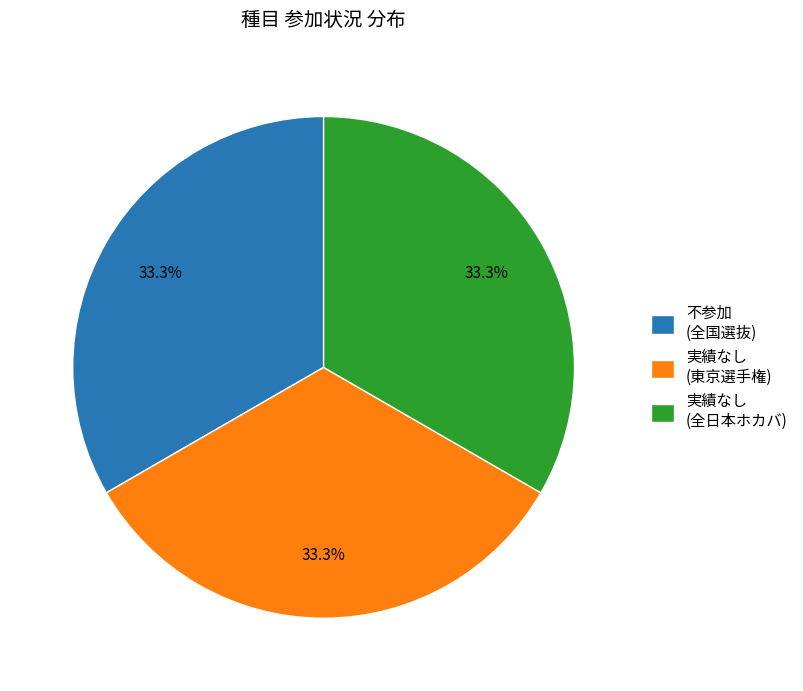

How much of the chart is everything except 不参加 (全国選抜)?

66.7%